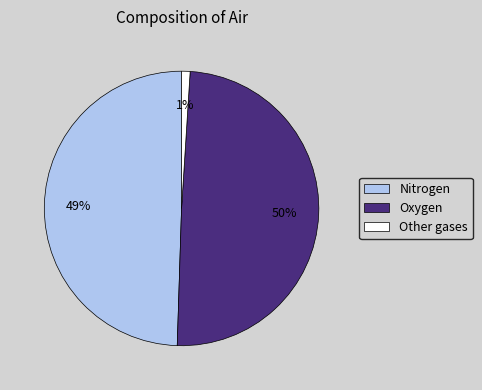

Which category has the smallest portion of the pie?

Other gases